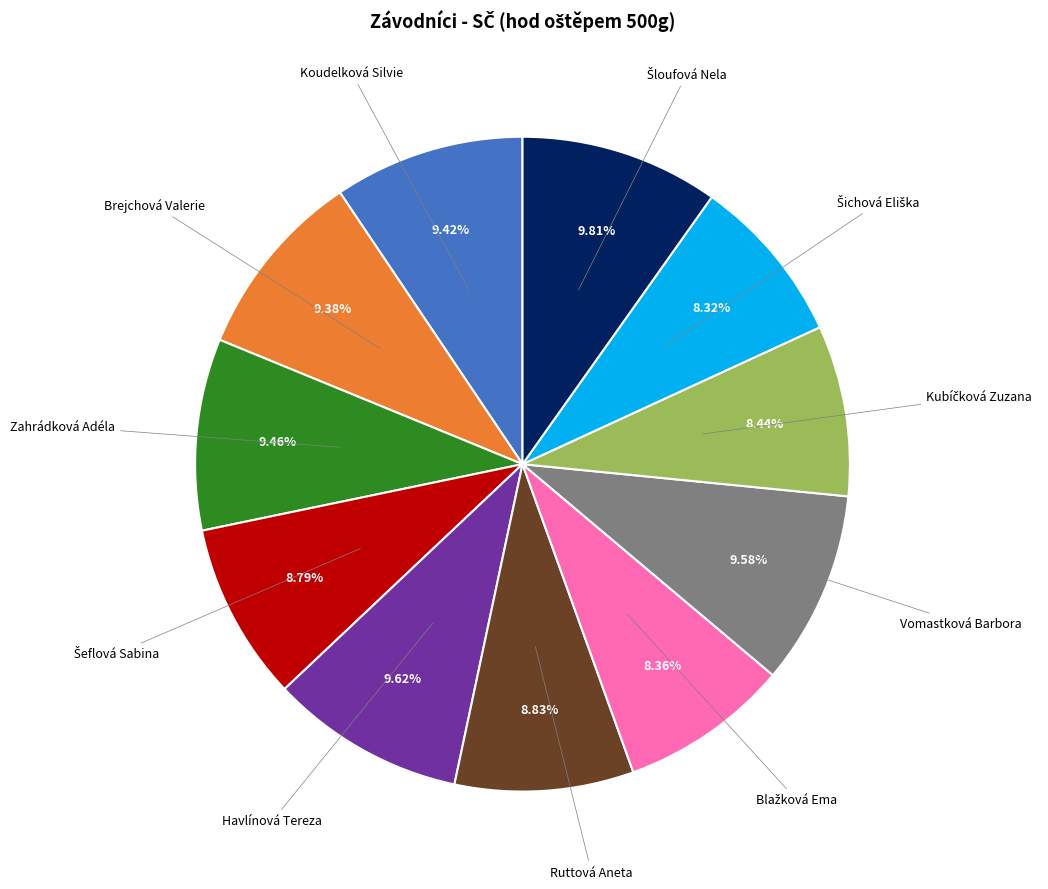

Does any single category account for the majority?

No